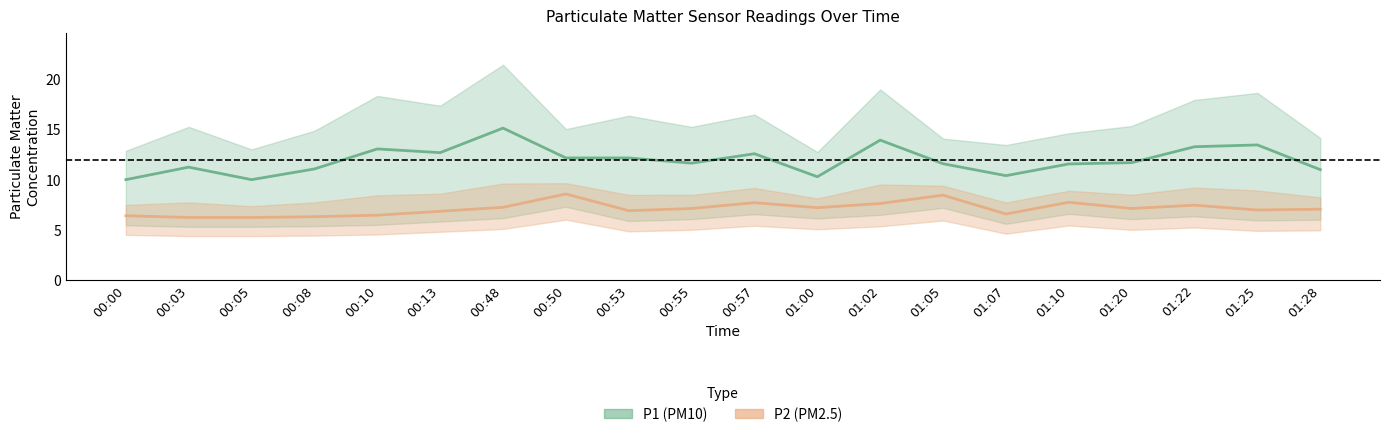

What is the sum of the P2 (PM2.5) values at 00:13 and 01:25?

13.8